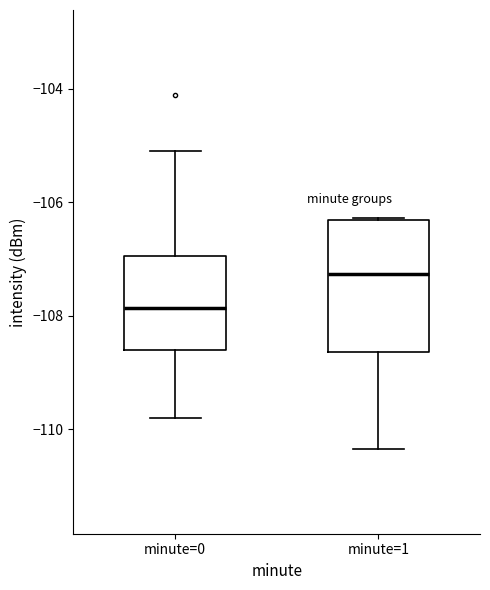

Reading left to right, transcribe this box plot: for each box, give where its median line is, the range the box spans, and where its two whiskers end, as read against the y-axis. The values are not printed on the chart, so give them approximately, as read against the axis.

minute=0: median -107.8, box -108.6 to -107.0, whiskers -109.8 to -105.2
minute=1: median -107.2, box -108.6 to -106.4, whiskers -110.4 to -106.2